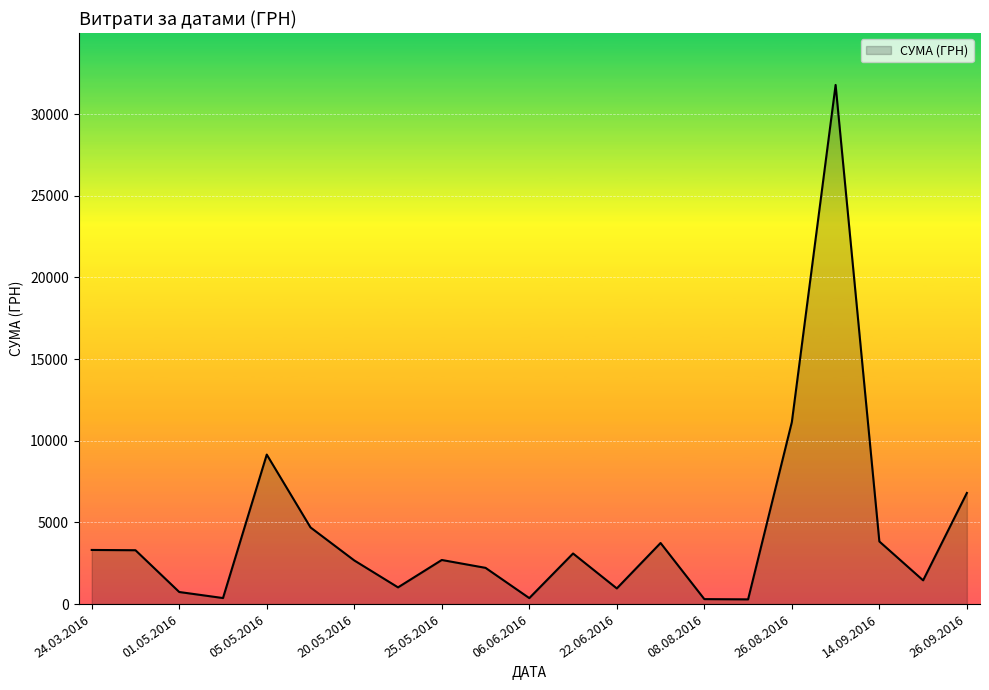

How many lines are shown in the chart?

1